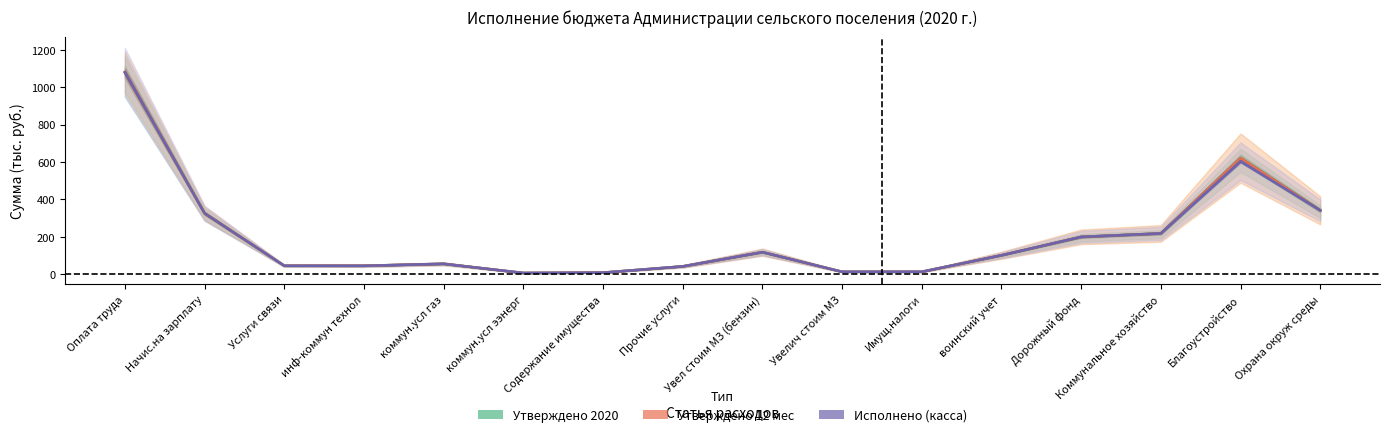

Which series has the widest spread of values?

Утверждено 2020